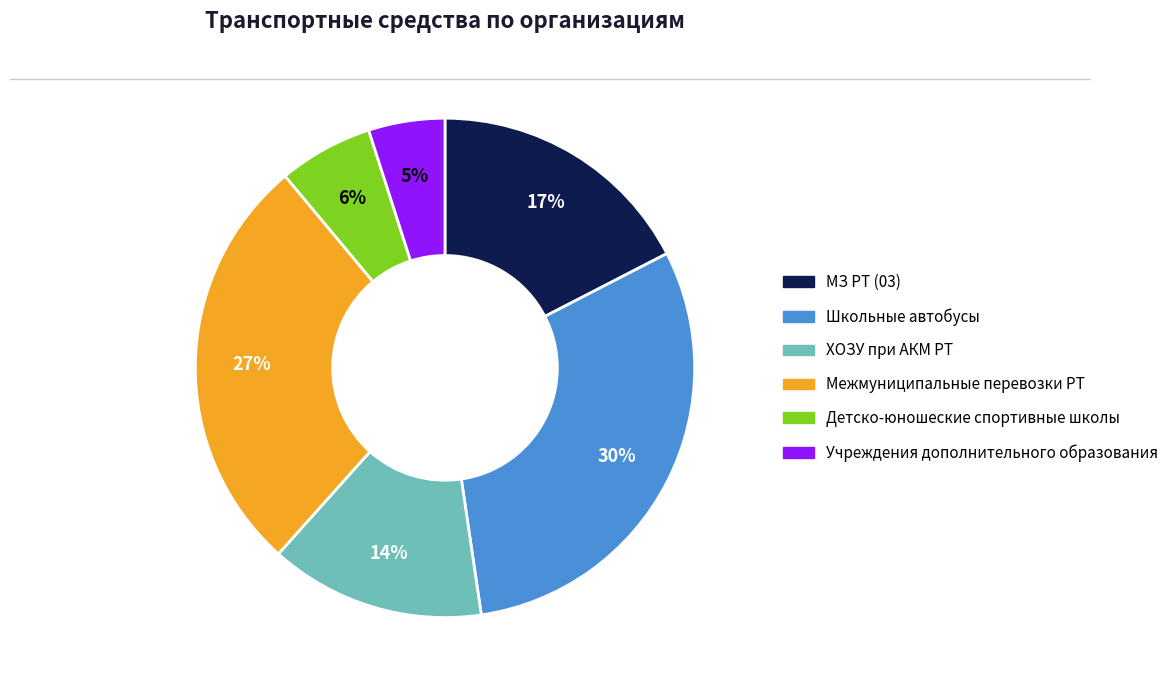

True or false: Учреждения дополнительного образования accounts for 5% of the total.

True